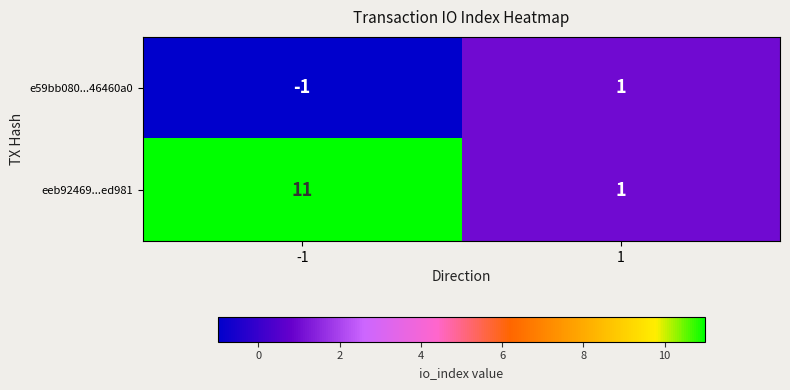

At which category is the sum across all series the highest?

-1